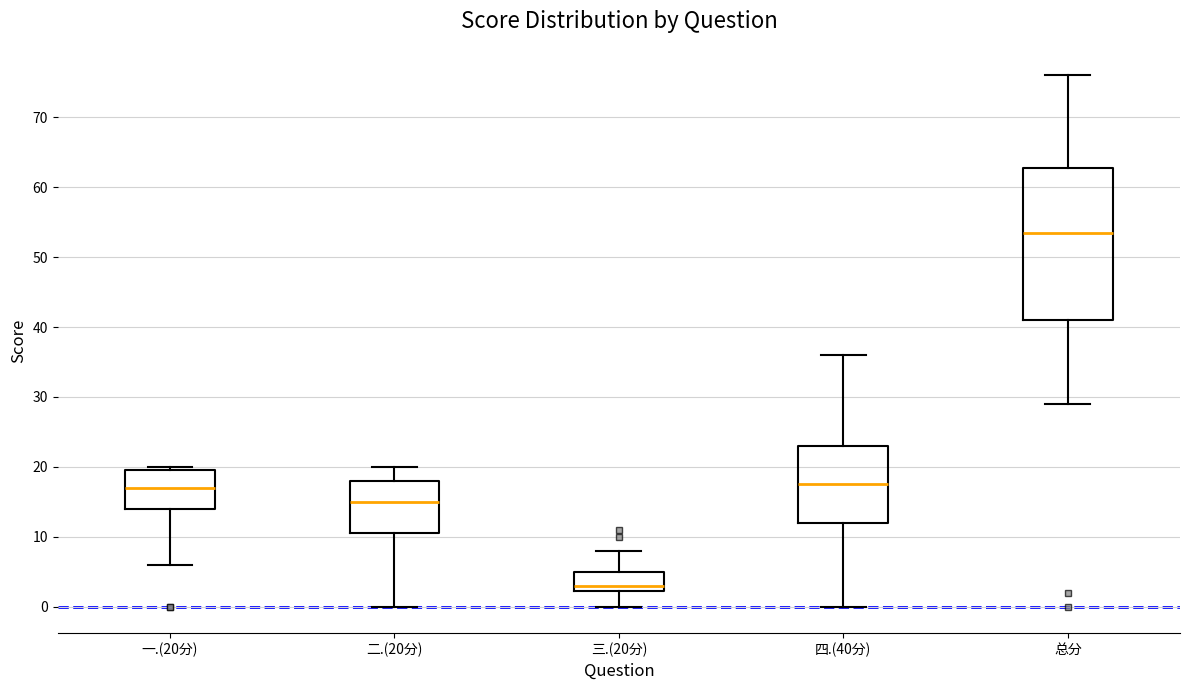

Where does the lower whisker of the box for 总分 end on the y-axis? The values are not printed on the chart, so give them approximately, as read against the axis.

29